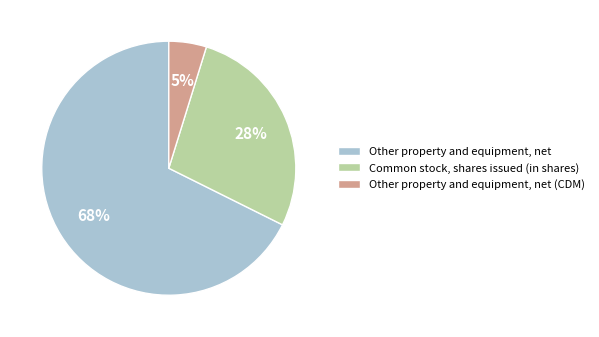

Is there any slice that represents more than half of the pie?

Yes